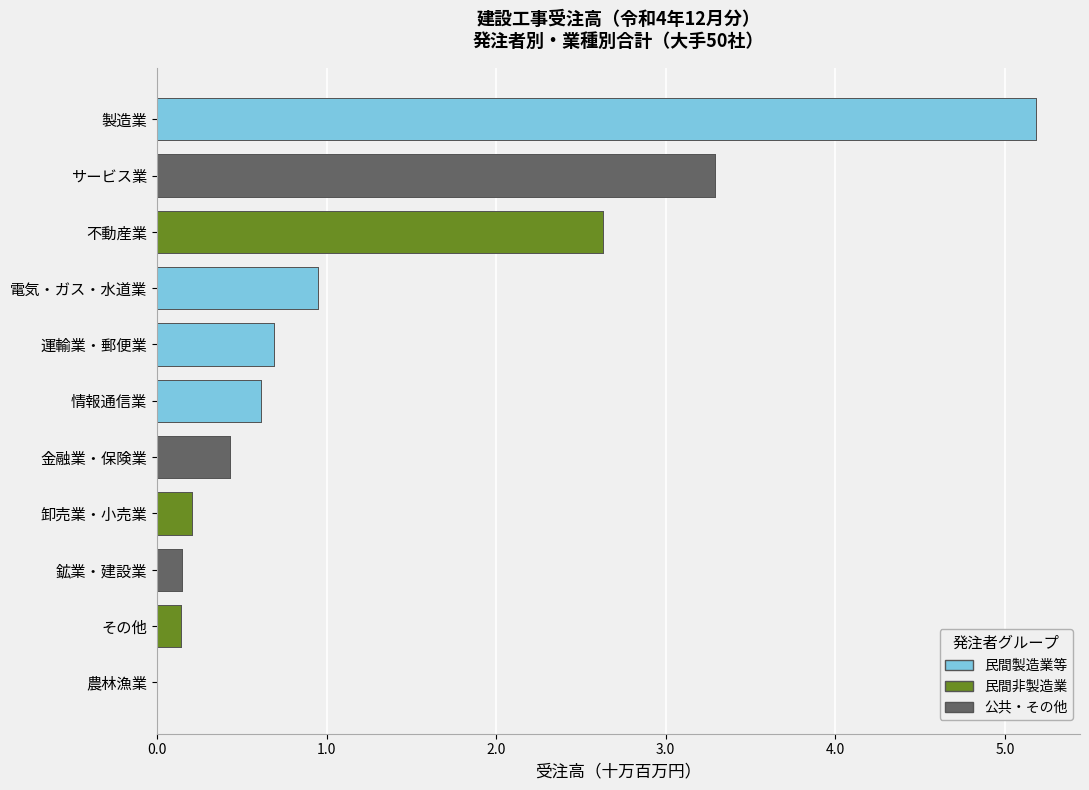

At how many categories does at least one series exceed 208831?

3